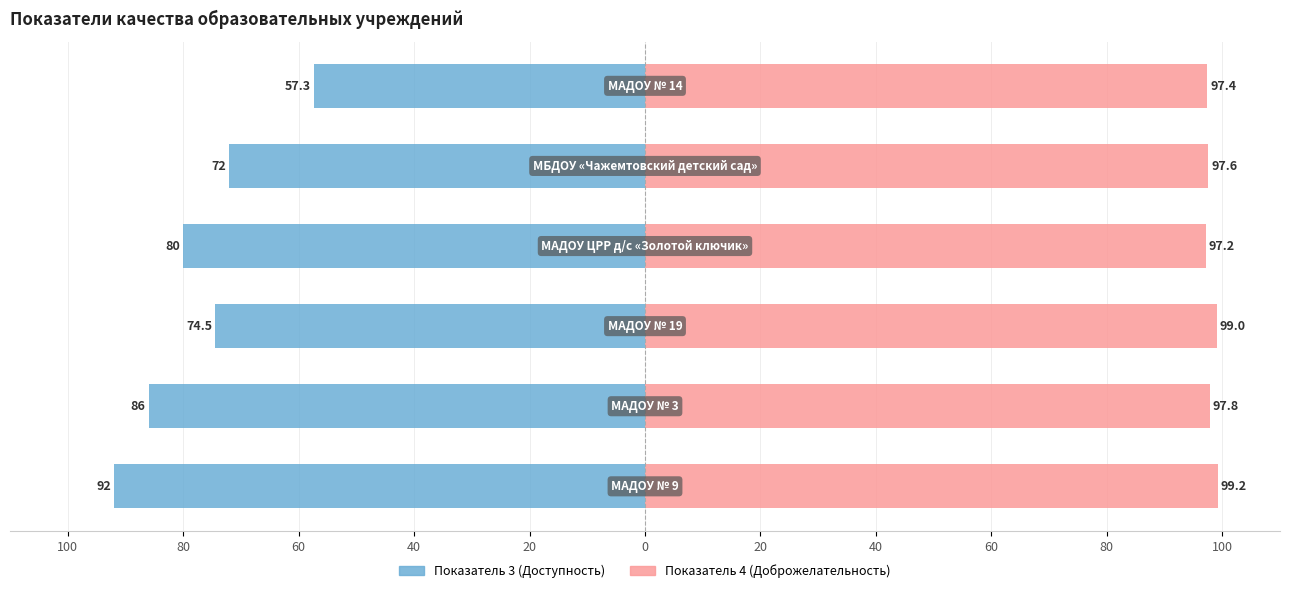

What is the total value across all series at 40?

17.2